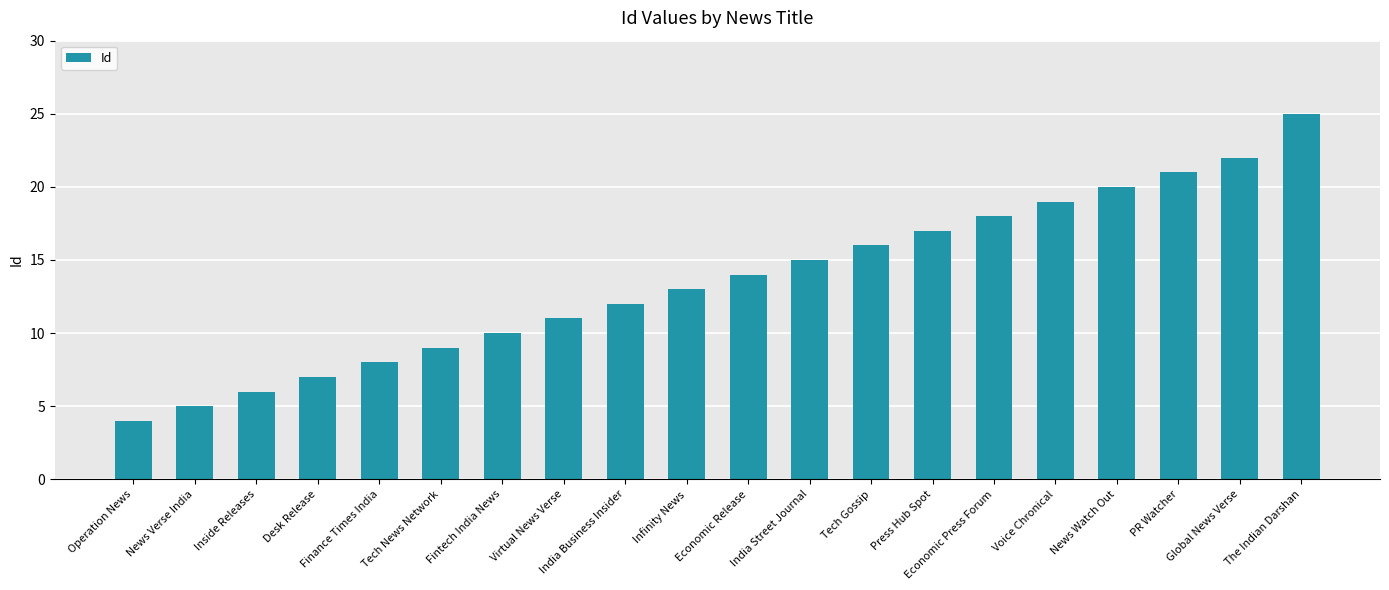

What is the value of the 8th bar from the left?

11